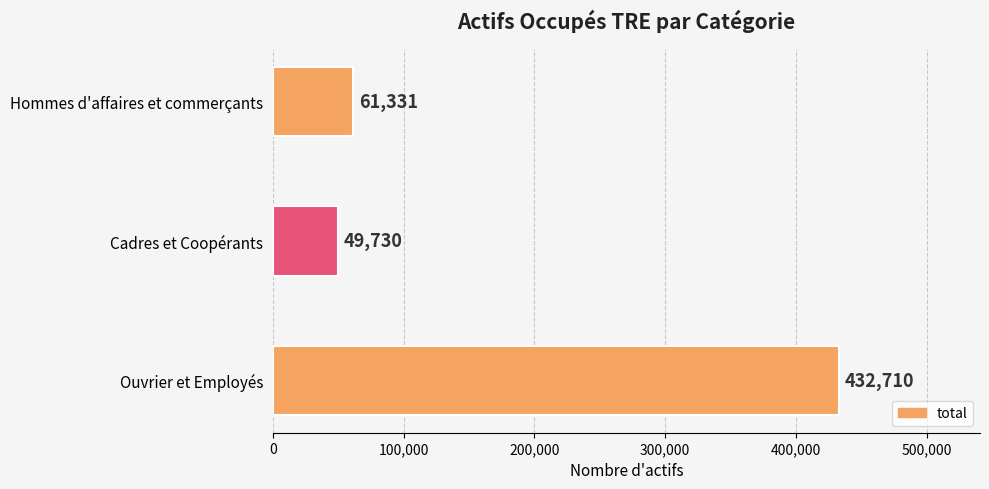

Reading bottom to top, list all the values displayed in this chart.

Ouvrier et Employés=432710	Cadres et Coopérants=49730	Hommes d'affaires et commerçants=61331